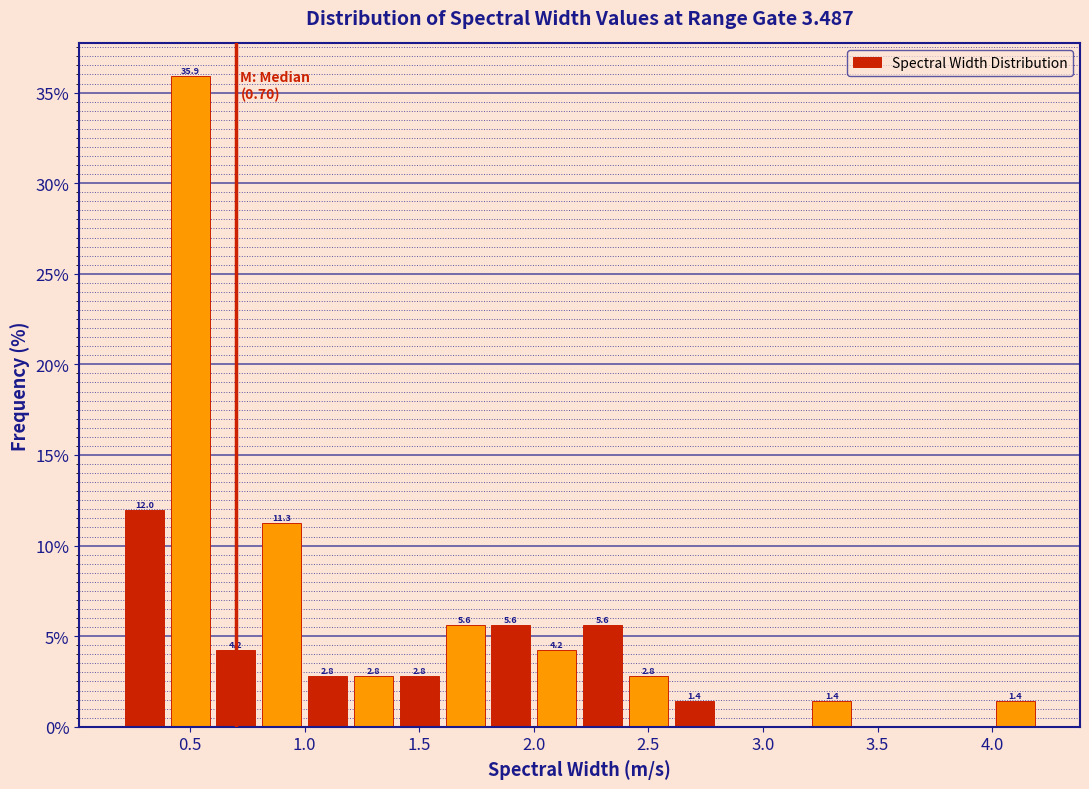

Over which range of the x-axis is the bar tallest?

0.4 to 0.6